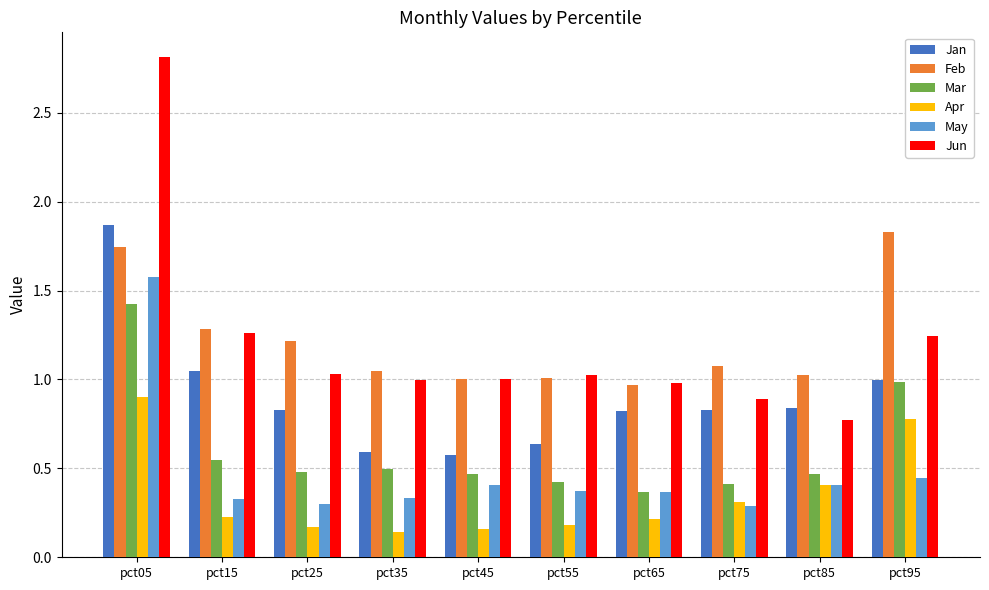

Rank the series at pct25 from highest to lowest value.

Feb, Jun, Jan, Mar, May, Apr